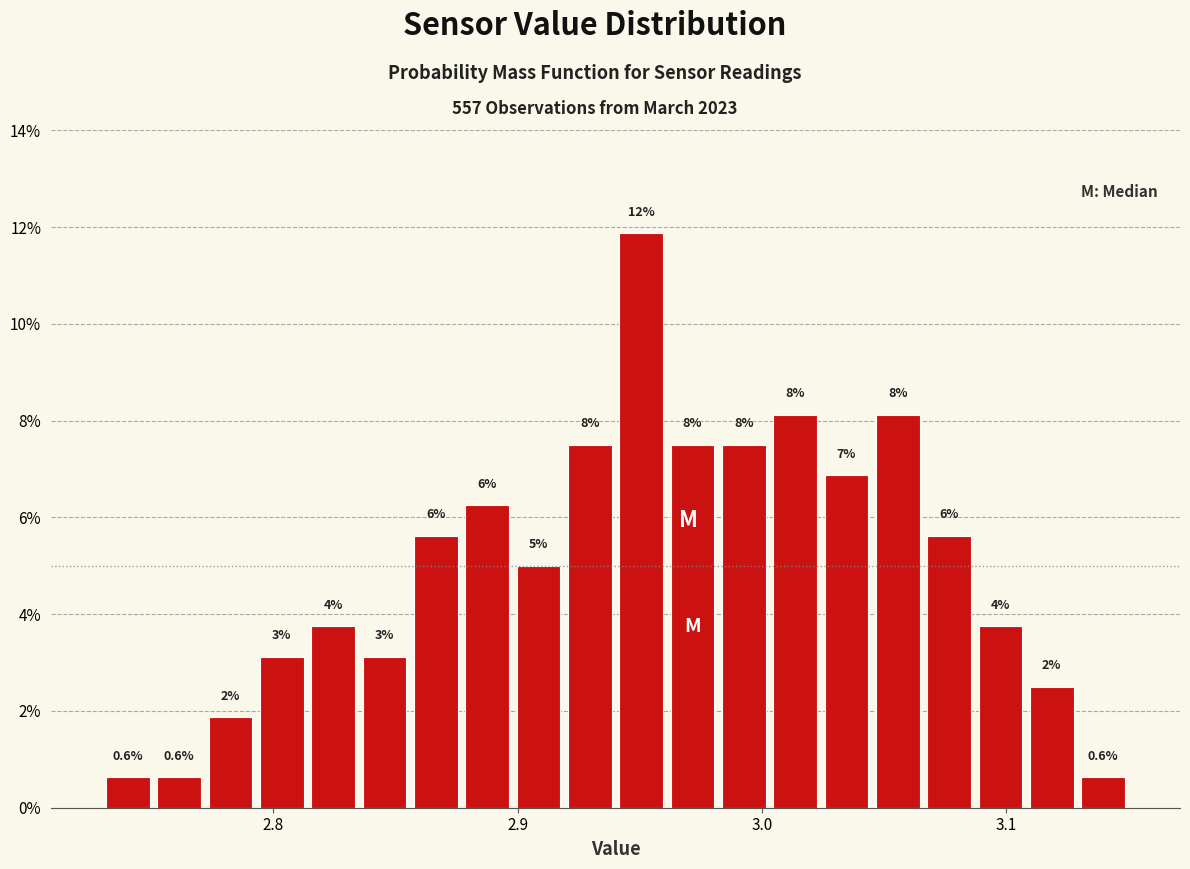

Read against the x-axis, roughly where is the centre of the tallest bar?

2.95